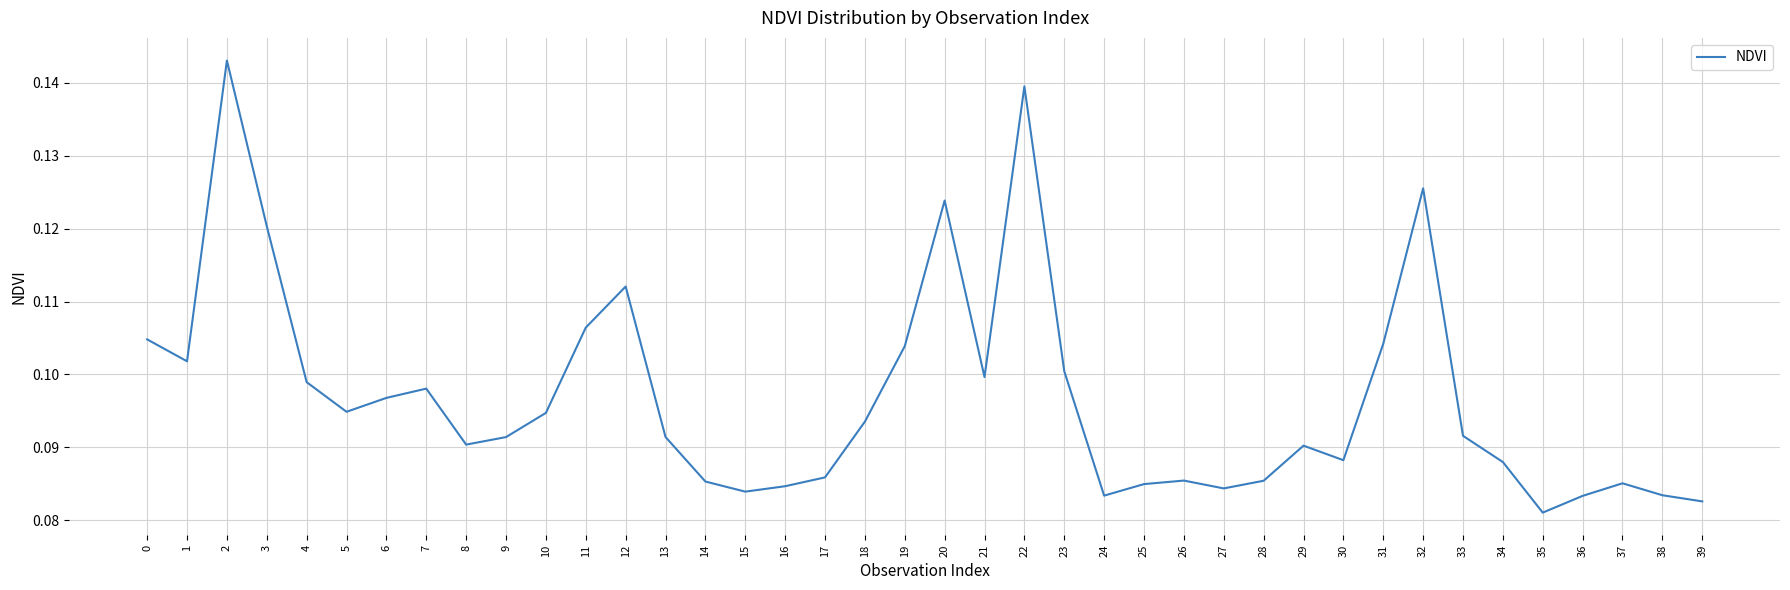

The value at 37 is 0.1. True or false?

True